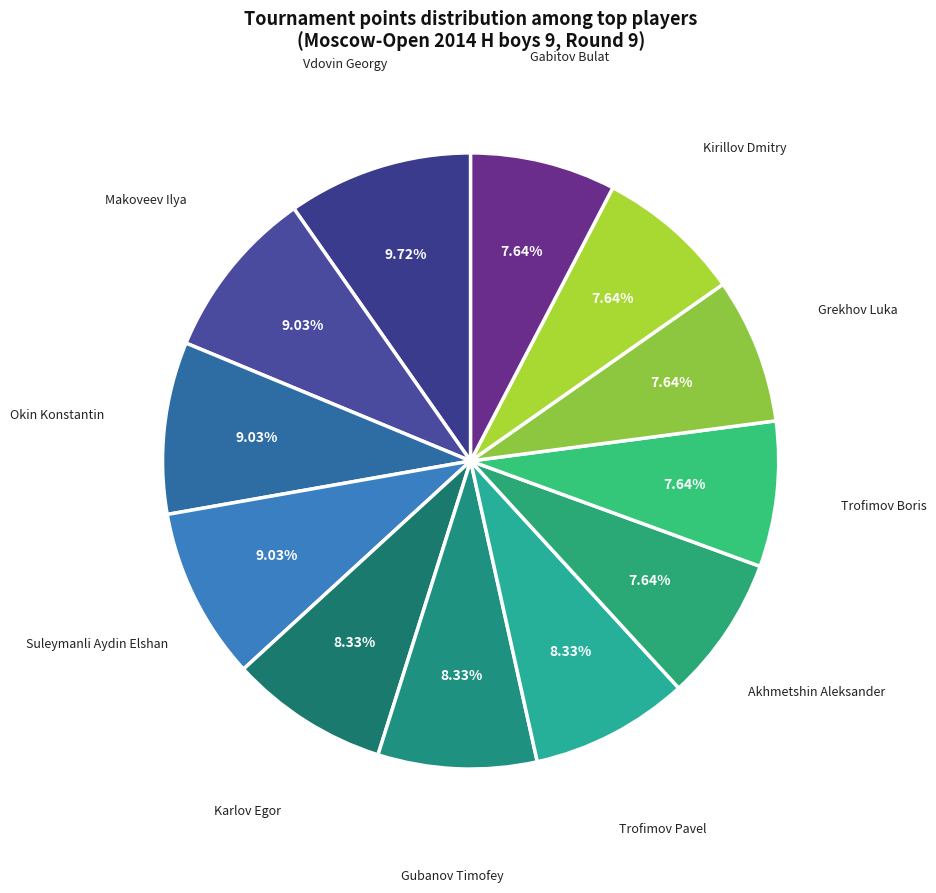

To the nearest percent, what is the difference between the Gubanov Timofey and Grekhov Luka slice percentages?

1%